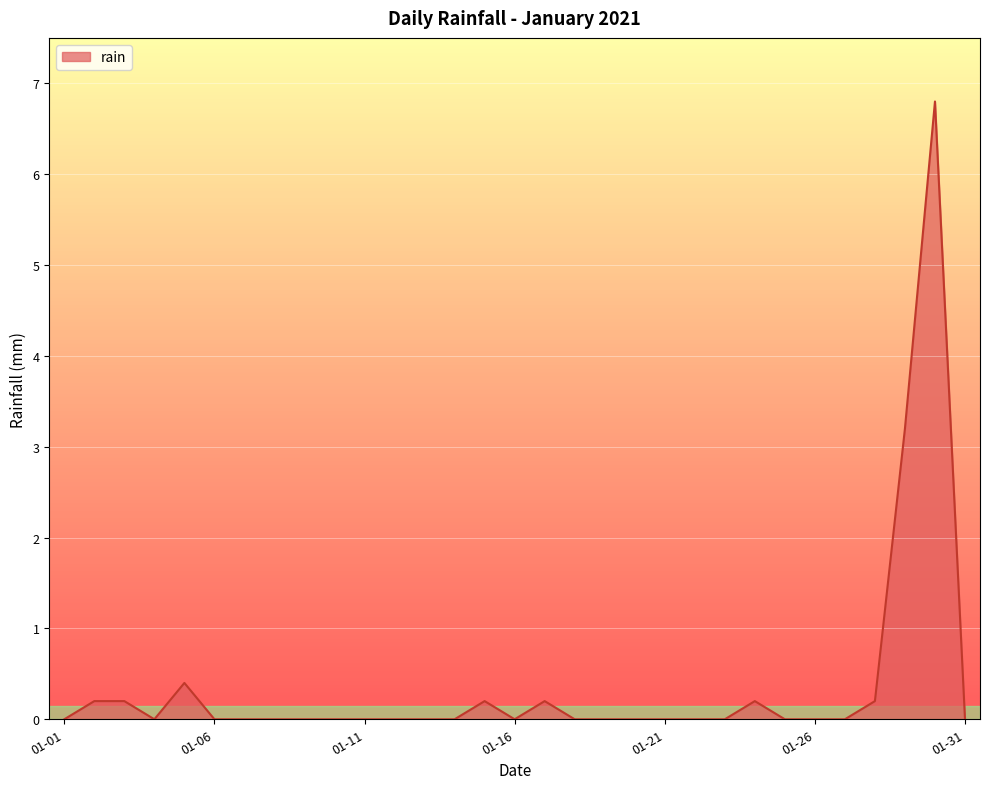

How many lines are shown in the chart?

1